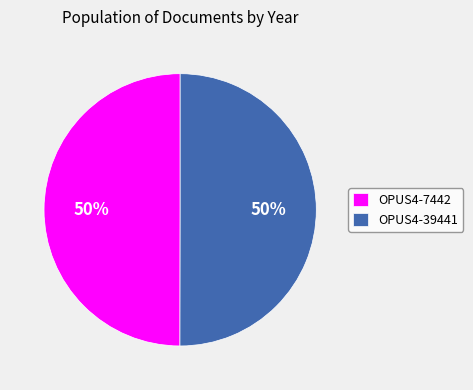

To the nearest percent, what percentage of the pie is OPUS4-7442?

50%